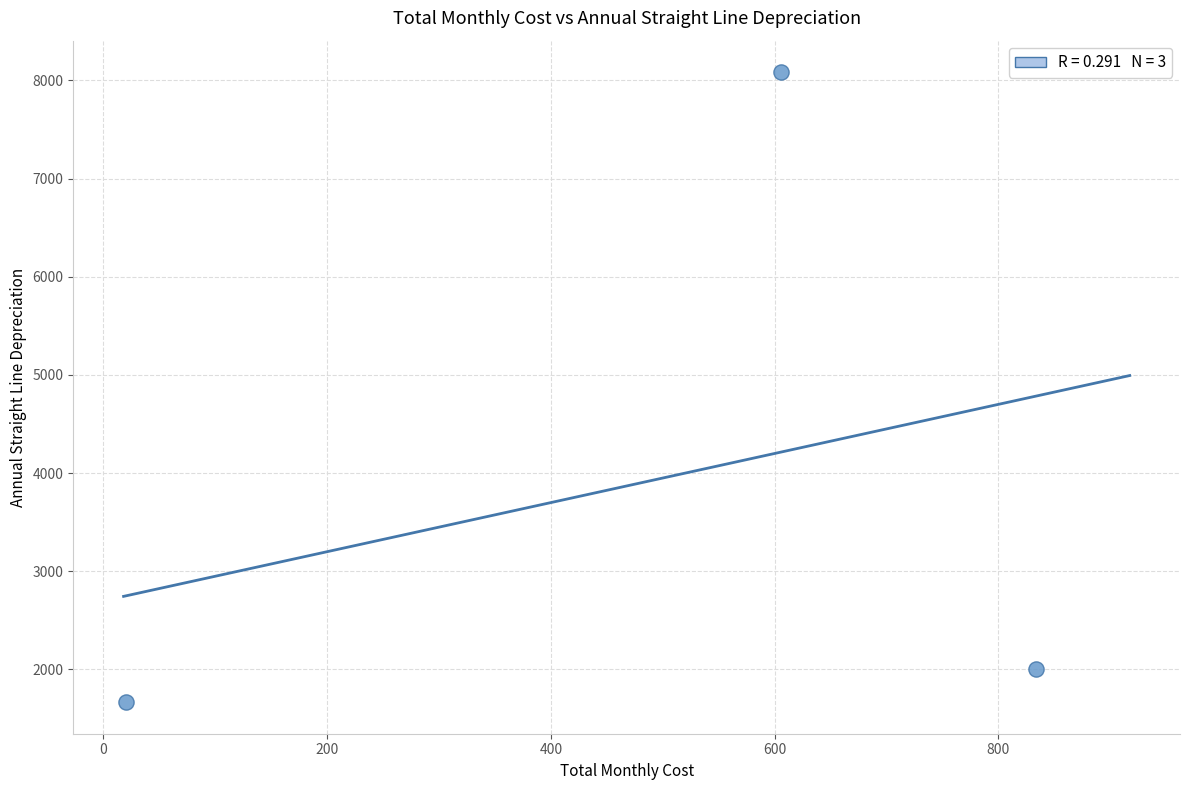

What is the range of Y values (max minus min)?

6416.7